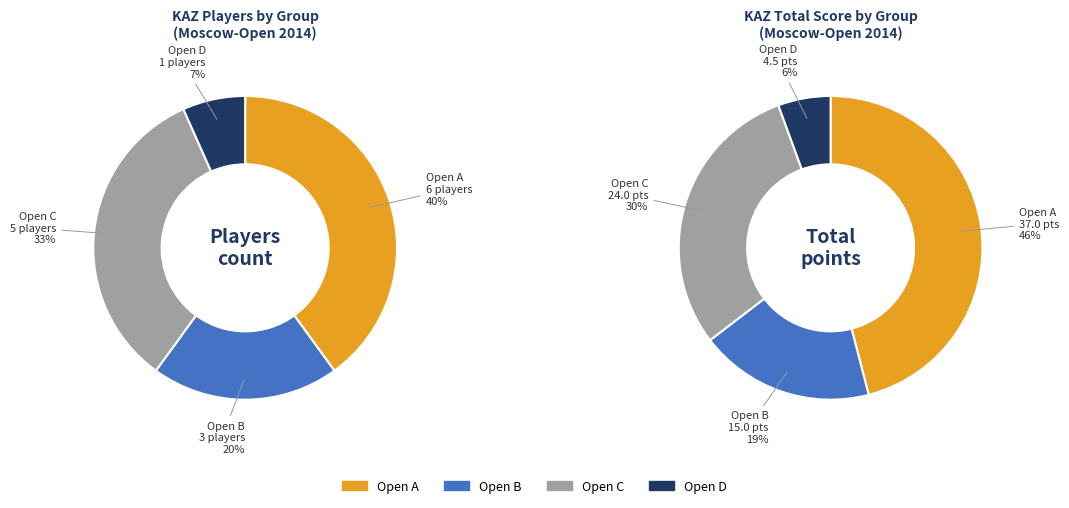

To the nearest percent, what percentage of the pie is Open B?

20%